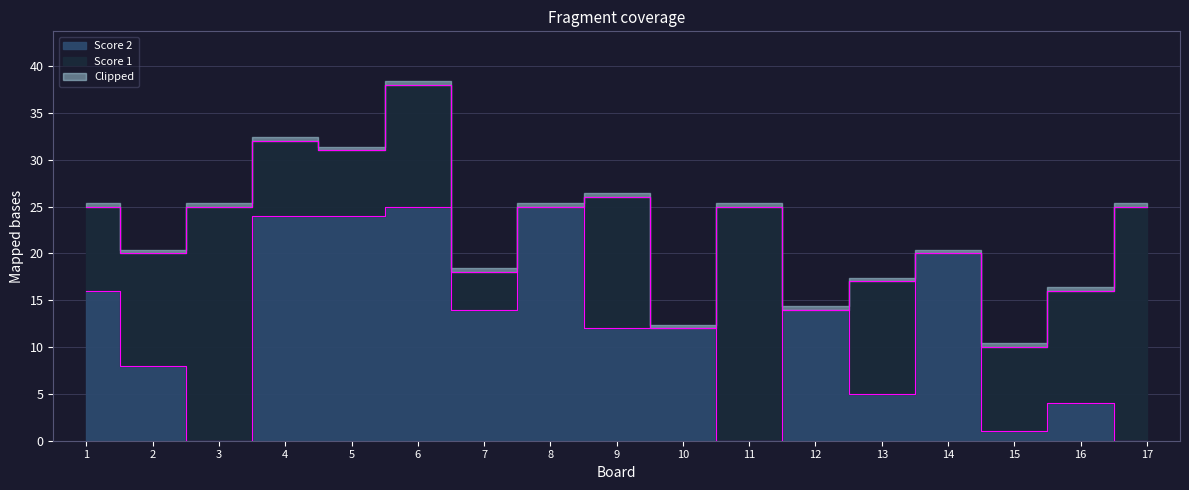

What is the maximum value shown in the chart?

25